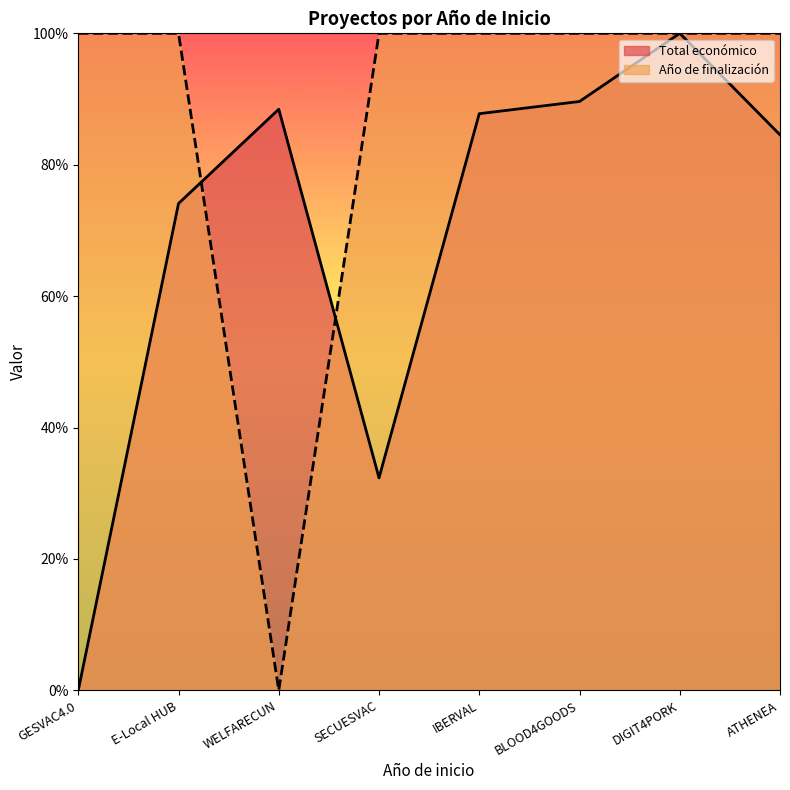

Which series has the largest range (max minus min)?

Total económico